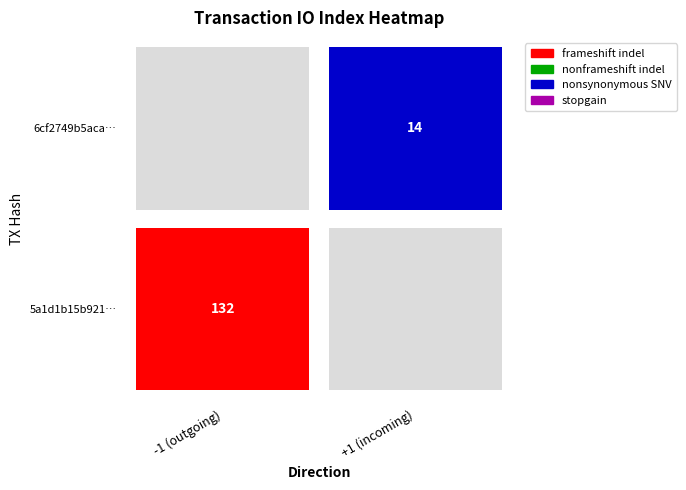

At how many categories does at least one series exceed 93?

1